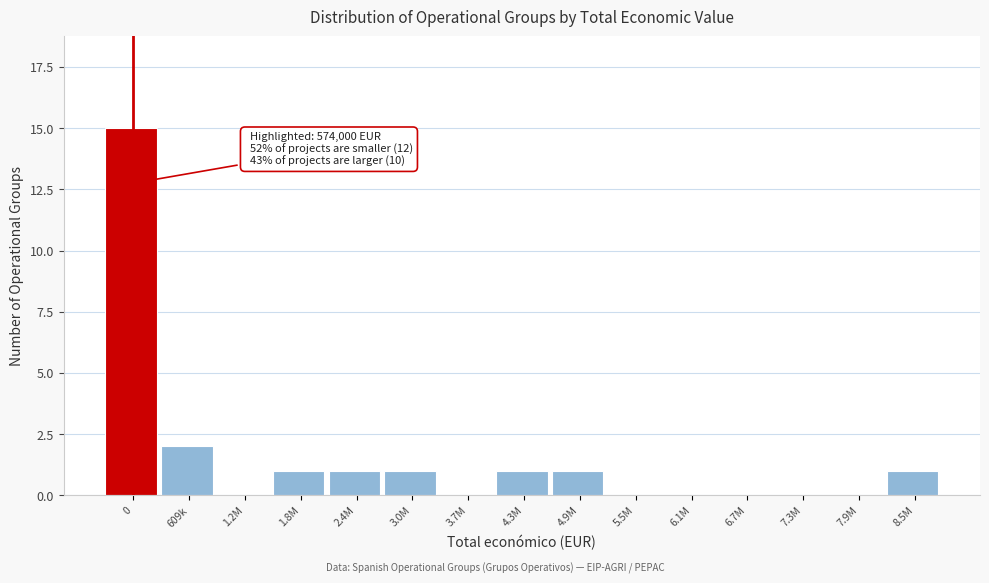

Reading right to left, extract all data points from this chart.

8.5M=1	7.9M=0	7.3M=0	6.7M=0	6.1M=0	5.5M=0	4.9M=1	4.3M=1	3.7M=0	3.0M=1	2.4M=1	1.8M=1	1.2M=0	609k=2	0=15